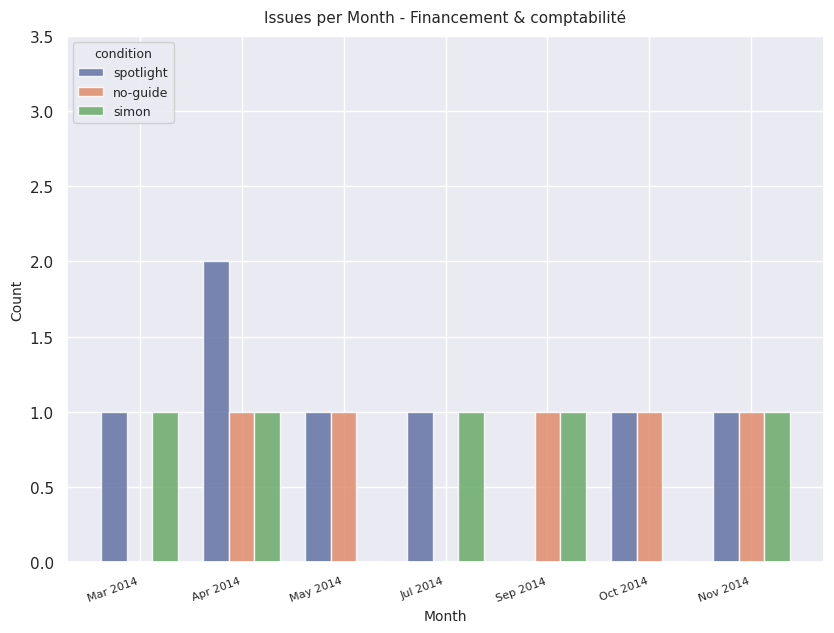

Which series has the widest spread of values?

spotlight